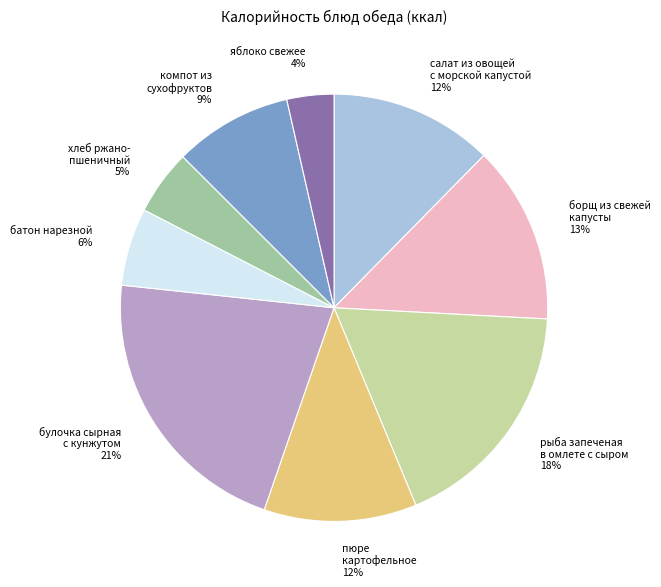

To the nearest percent, what is the average slice percentage?

11%